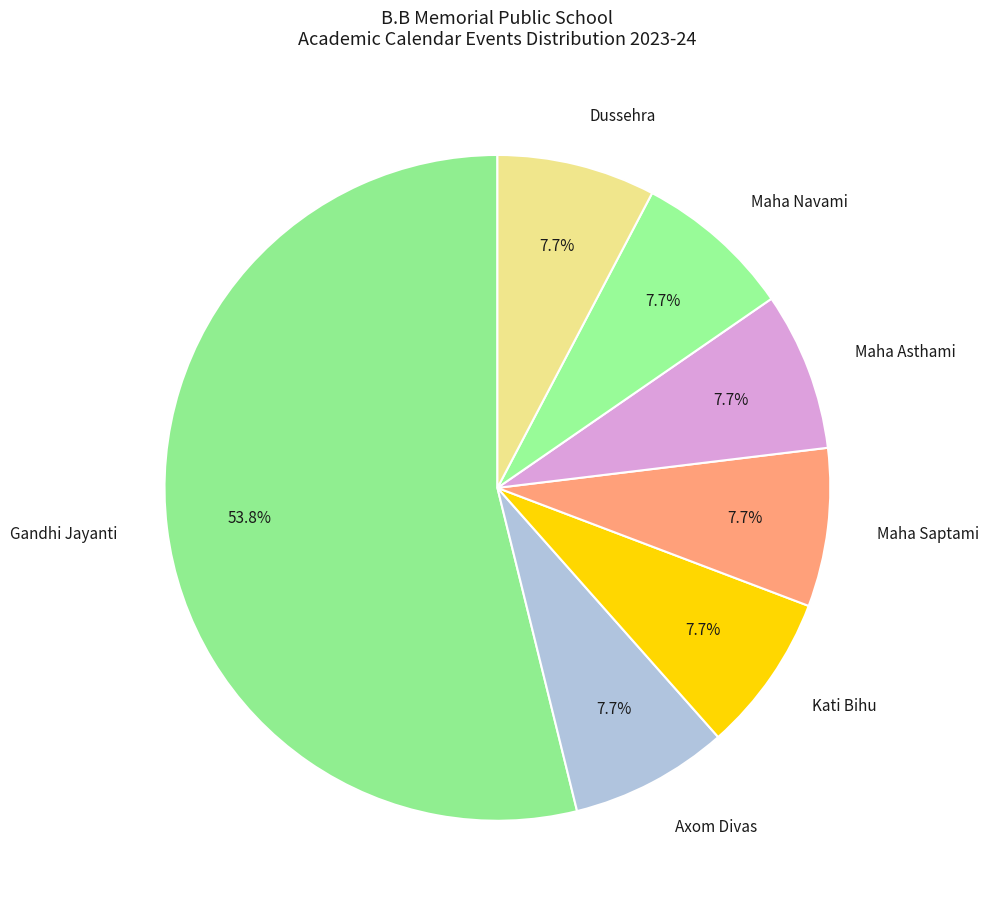

What percentage is the Maha Saptami slice, to the nearest percent?

8%